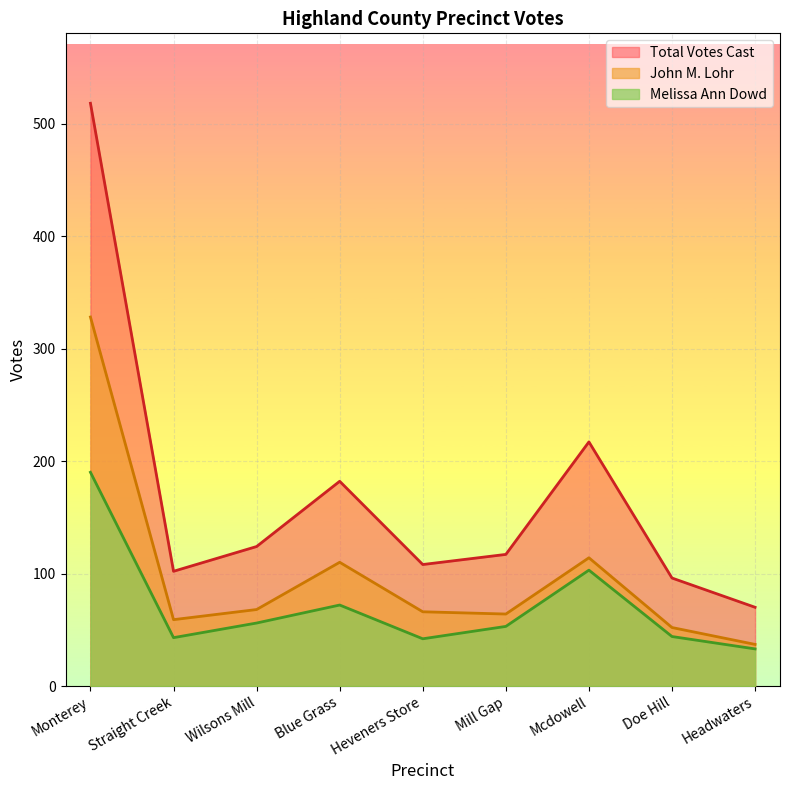

Rank the series by their average value, from highest to lowest.

Total Votes Cast, John M. Lohr, Melissa Ann Dowd